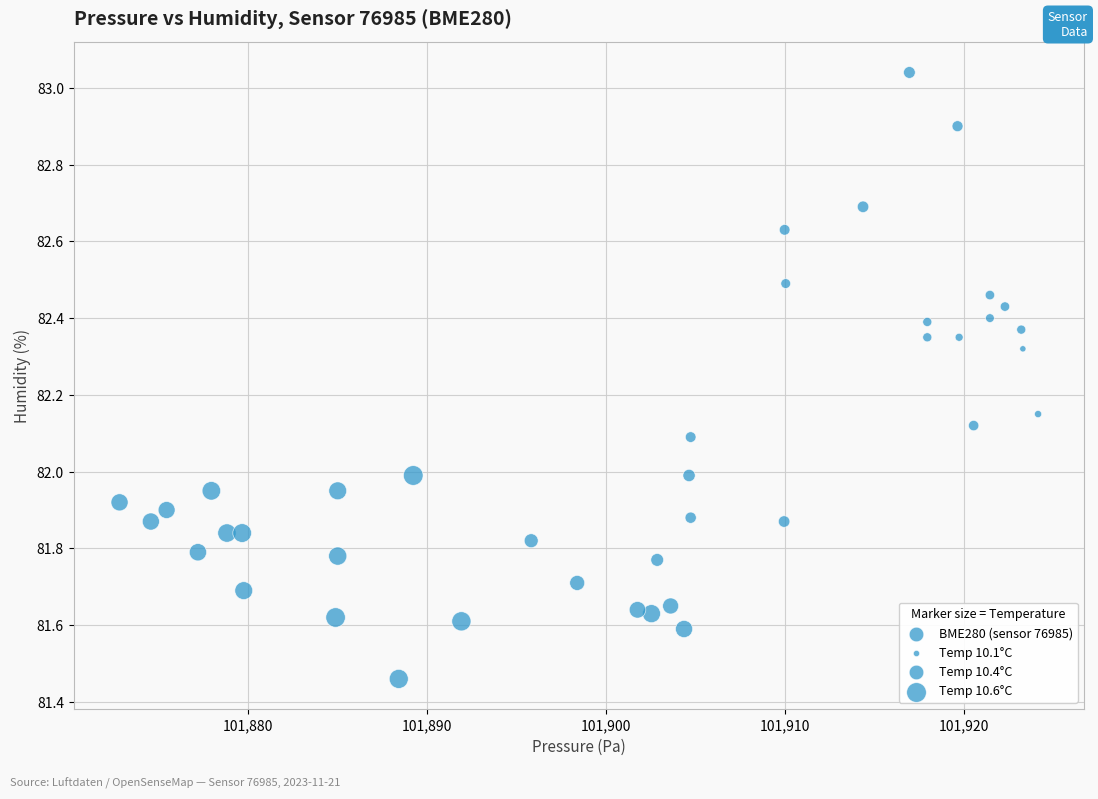

What is the range of X values (max minus min)?

51.3